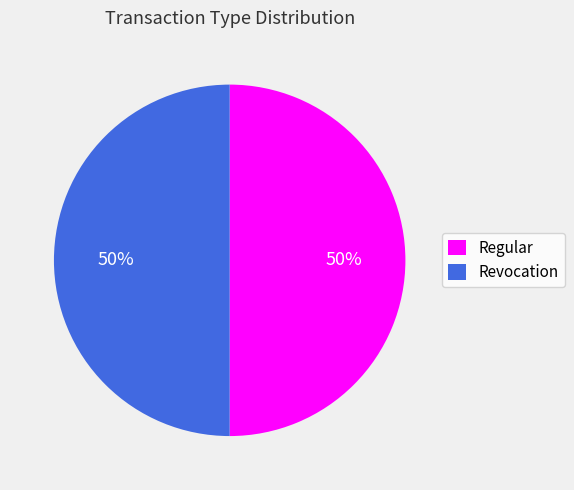

What percentage is the Revocation slice, to the nearest percent?

50%